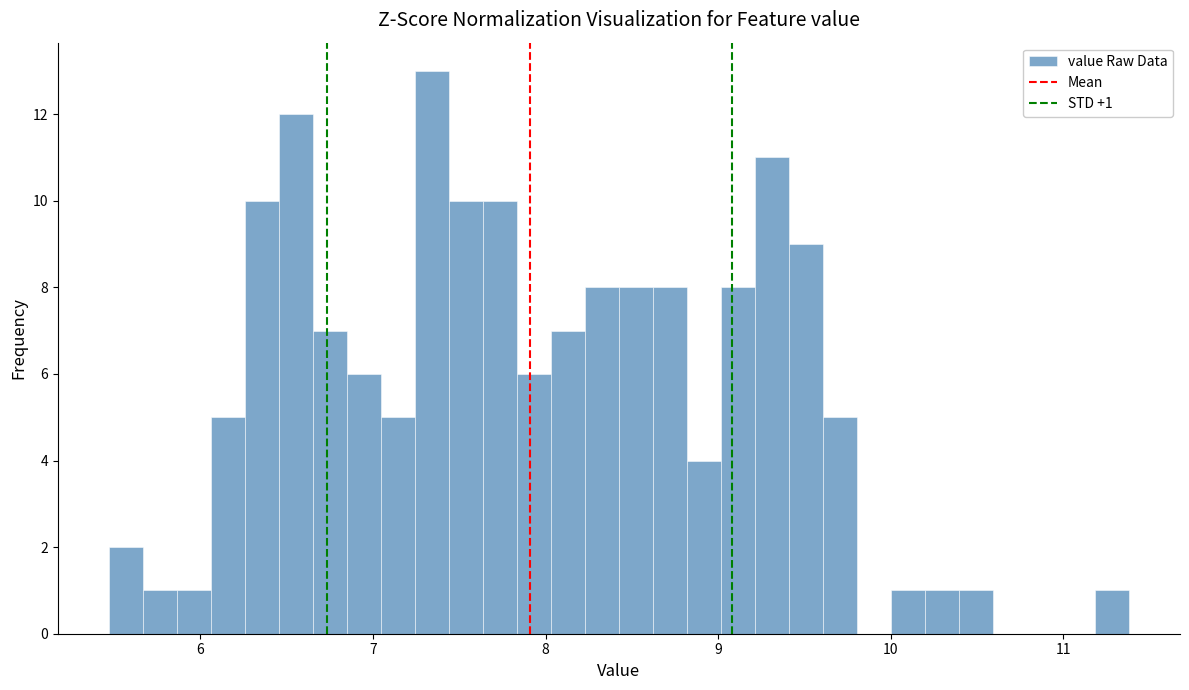

Read against the x-axis, roughly where is the centre of the tallest bar?

7.3